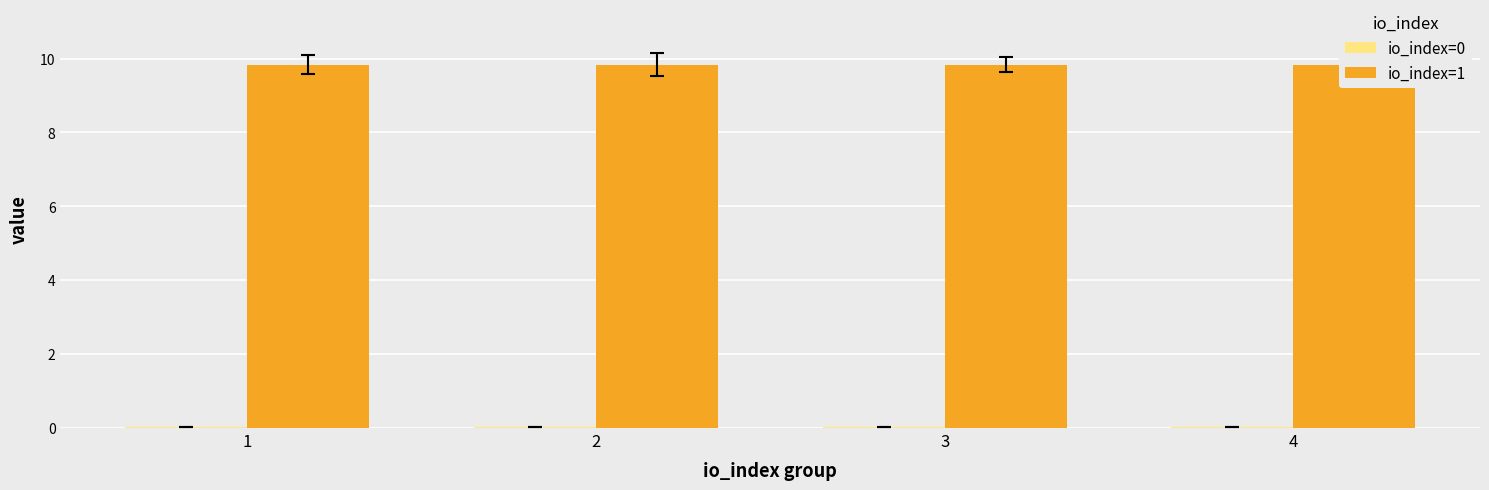

At which label is io_index=1 closest to 9?

1